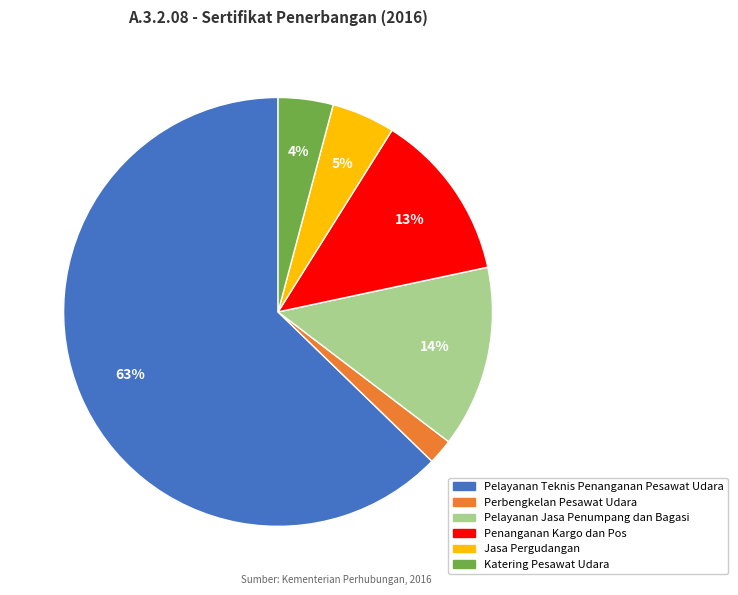

Do Katering Pesawat Udara and Pelayanan Jasa Penumpang dan Bagasi together represent more than half of the pie?

No